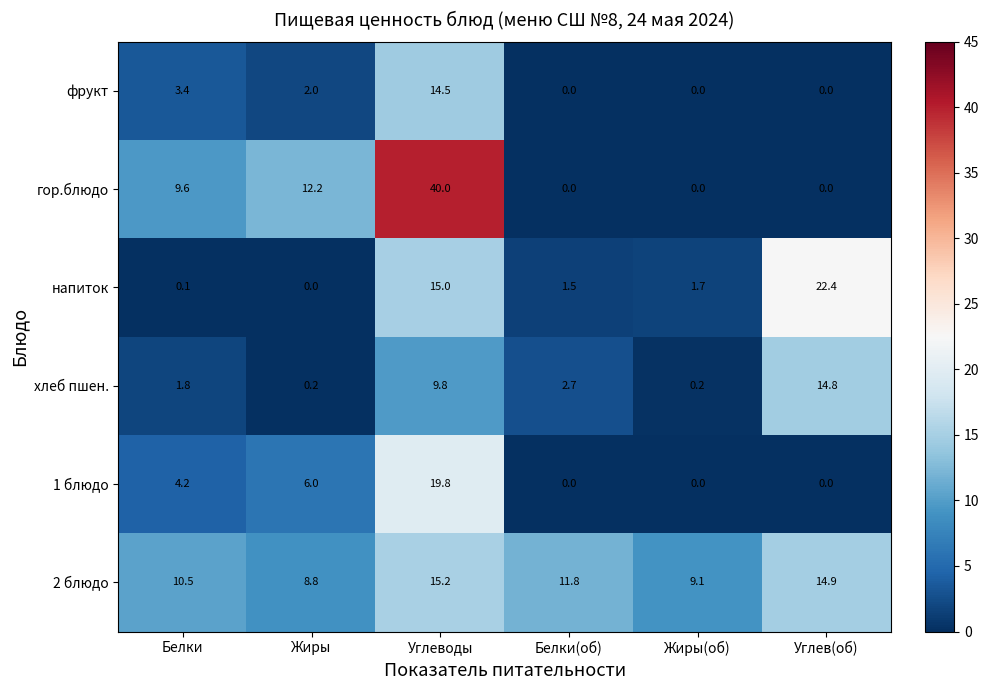

What is the difference between the maximum and minimum values in the хлеб пшен. series?

14.6